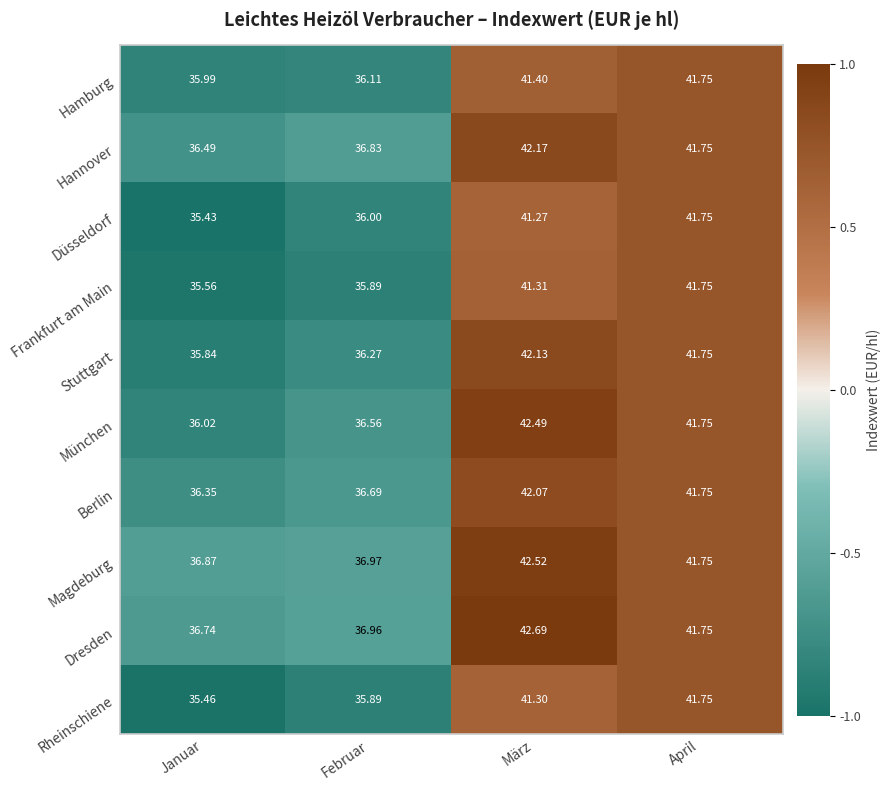

Count the number of data series in this chart.

10